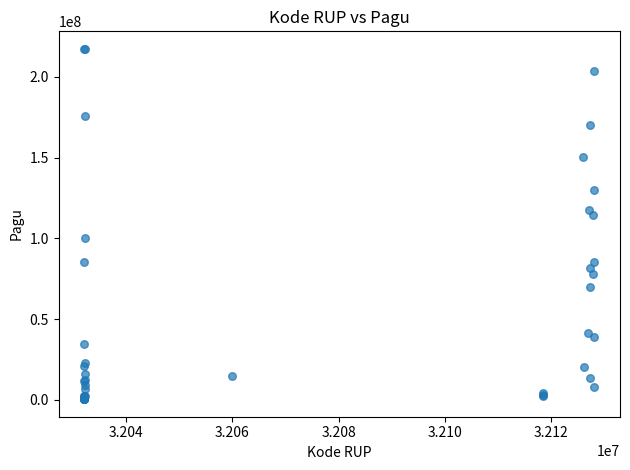

What Y value in the scatter plot is closest to 108830000?

114296000